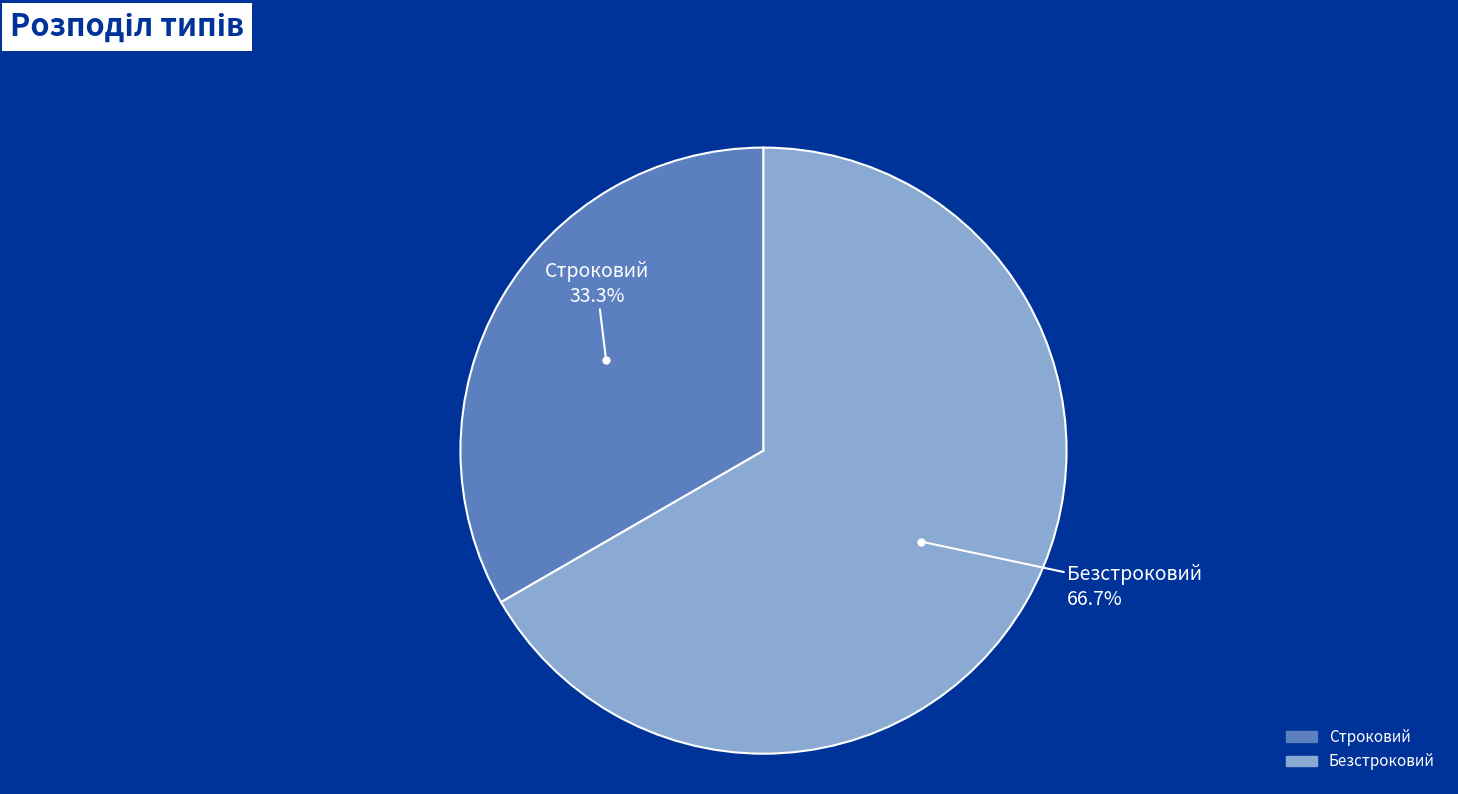

Rank the categories by value from lowest to highest.

Строковий, Безстроковий